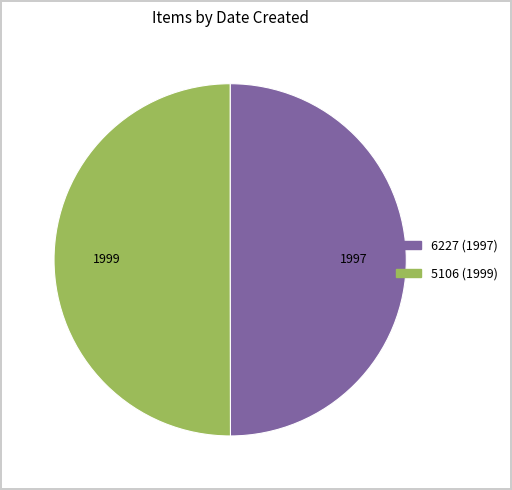

Approximately how many times larger is the value at 5106 (1999) compared to 6227 (1997)?

1.0